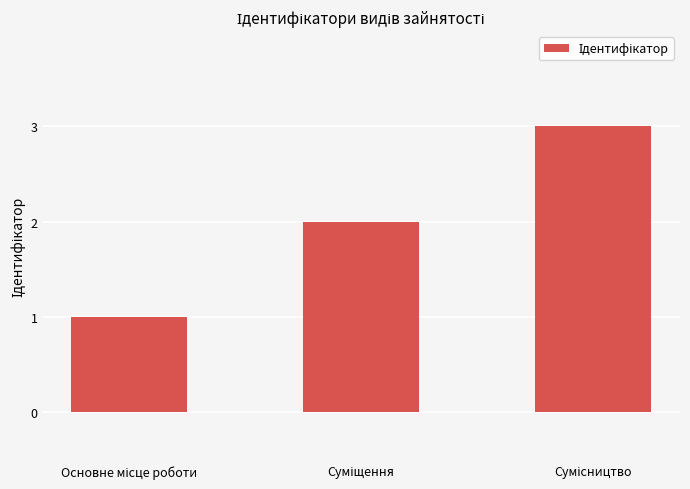

How many categories are shown in the chart?

3